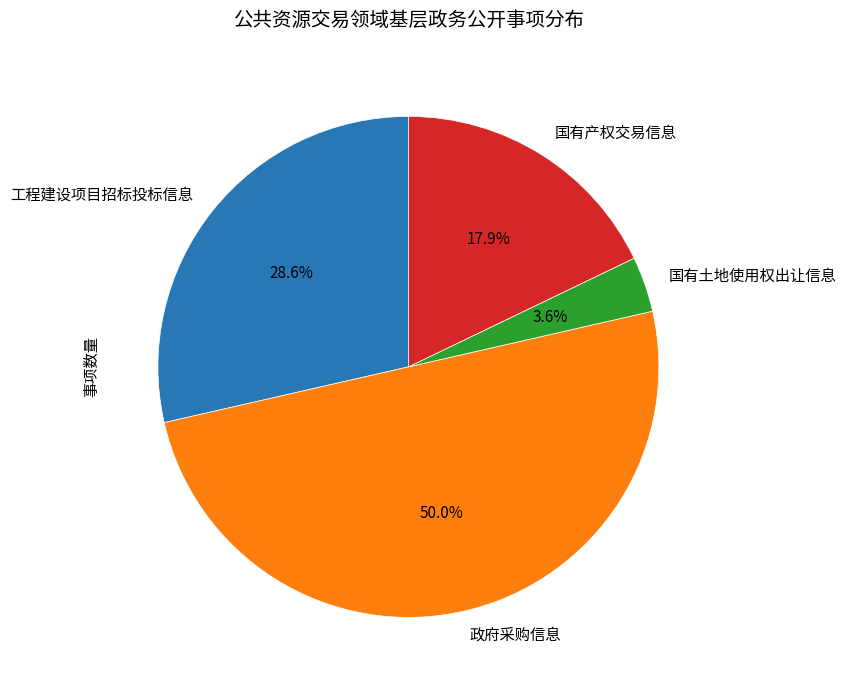

To the nearest percent, what portion does 国有产权交易信息 represent?

18%